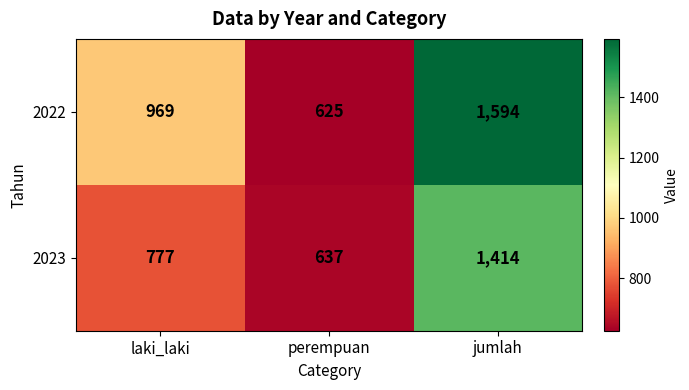

What is the difference between the second highest and minimum values in the 2023 series?

140